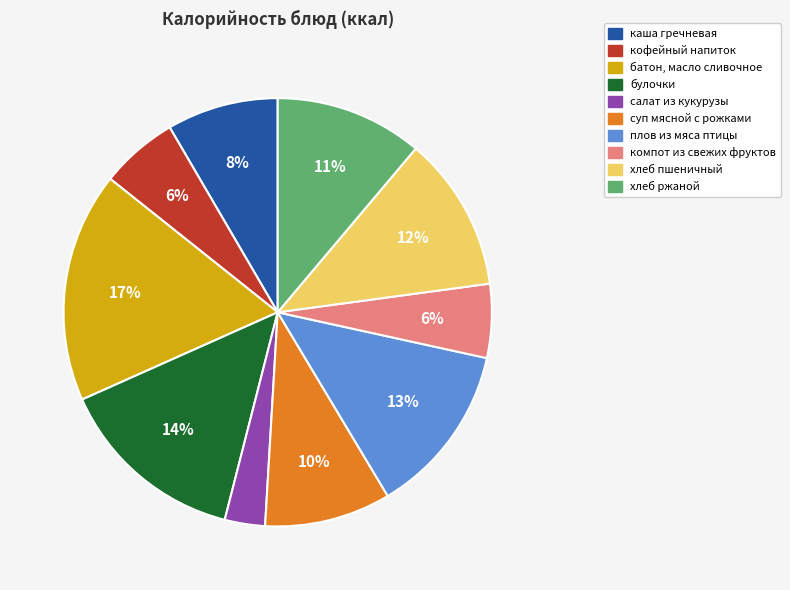

Which slice is the largest?

батон, масло сливочное